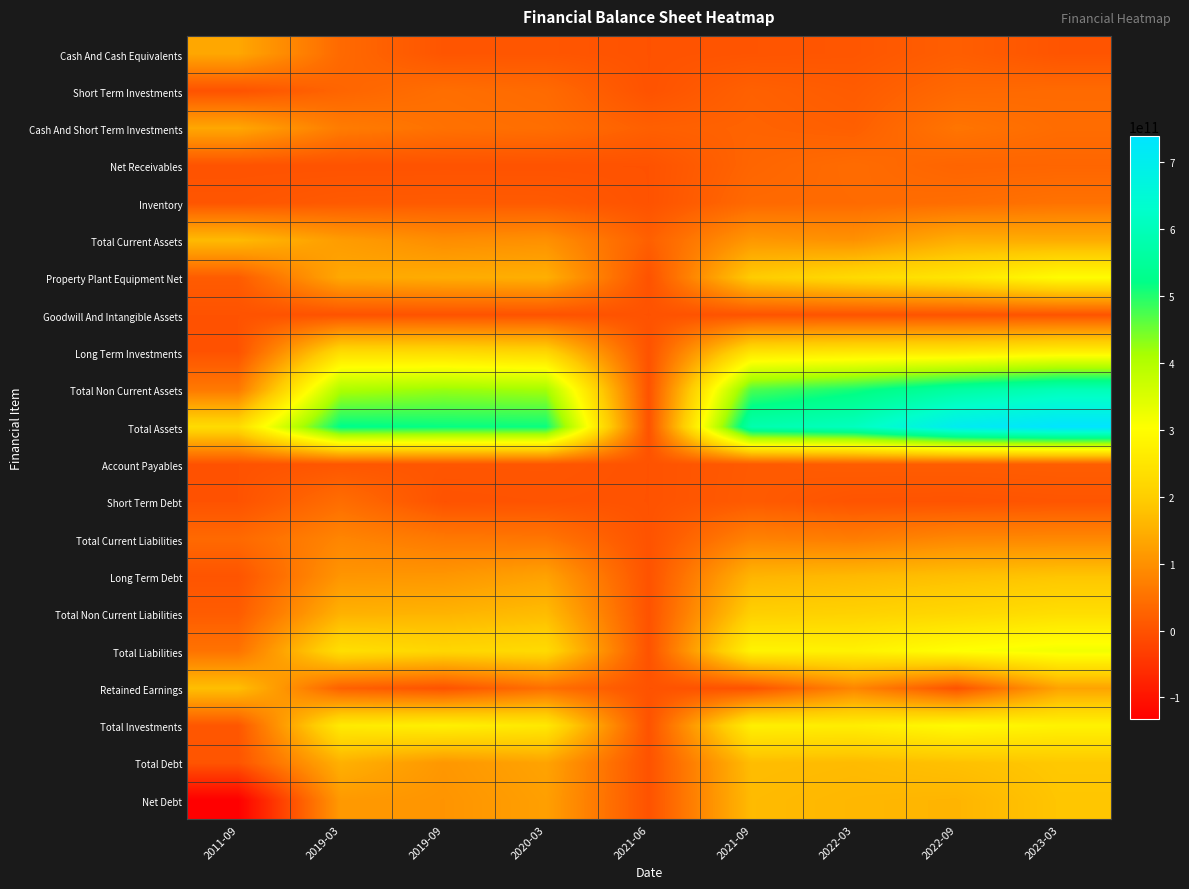

Reading left to right, what are all the values shown in this chart?

Cash And Cash Equivalents: 2011-09=135897100000	2019-03=37089400000	2019-09=4425400000	2020-03=5962700000	2021-06=0	2021-09=3324400000	2022-03=5923400000	2022-09=19678400000	2023-03=3406400000
Short Term Investments: 2011-09=0	2019-03=29525200000	2019-09=45245200000	2020-03=38593200000	2021-06=0	2021-09=23622600000	2022-03=15141900000	2022-09=35683700000	2023-03=38348100000
Cash And Short Term Investments: 2011-09=135897100000	2019-03=66614600000	2019-09=49670600000	2020-03=44555900000	2021-06=21768500000	2021-09=26947000000	2022-03=21065300000	2022-09=55362100000	2023-03=41754500000
Net Receivables: 2011-09=0	2019-03=0	2019-09=0	2020-03=0	2021-06=0	2021-09=30252700000	2022-03=40944200000	2022-09=28803900000	2023-03=30560800000
Inventory: 2011-09=4910600000	2019-03=12199100000	2019-09=13521800000	2020-03=12750200000	2021-06=0	2021-09=36819900000	2022-03=39108500000	2022-09=43518000000	2023-03=51144200000
Total Current Assets: 2011-09=166271800000	2019-03=118548900000	2019-09=94159700000	2020-03=100038900000	2021-06=21768500000	2021-09=111103500000	2022-03=101113800000	2022-09=146468700000	2023-03=142948100000
Property Plant Equipment Net: 2011-09=15077500000	2019-03=137049900000	2019-09=143808700000	2020-03=148564800000	2021-06=0	2021-09=194993300000	2022-03=225744100000	2022-09=249370300000	2023-03=297579200000
Goodwill And Intangible Assets: 2011-09=0	2019-03=334100000	2019-09=510900000	2020-03=486500000	2021-06=0	2021-09=1660100000	2022-03=2093200000	2022-09=2102900000	2023-03=2323200000
Long Term Investments: 2011-09=0	2019-03=230683600000	2019-09=227089600000	2020-03=217289900000	2021-06=0	2021-09=246867600000	2022-03=255202100000	2022-09=258425900000	2023-03=274835099999
Total Non Current Assets: 2011-09=61856200000	2019-03=405775100000	2019-09=422836300000	2020-03=414395400000	2021-06=0	2021-09=470989700000	2022-03=507068800000	2022-09=560575700000	2023-03=595882100000
Total Assets: 2011-09=228128000000	2019-03=524324000000	2019-09=516996000000	2020-03=514434300000	2021-06=0	2021-09=582093200000	2022-03=608182600000	2022-09=707044400000	2023-03=738830200000
Account Payables: 2011-09=0	2019-03=6432800000	2019-09=5611300000	2020-03=5983100000	2021-06=0	2021-09=12351800000	2022-03=16929500000	2022-09=16814200000	2023-03=18354300000
Short Term Debt: 2011-09=0	2019-03=43584300000	2019-09=0	2020-03=1893700000	2021-06=0	2021-09=13437600000	2022-03=2192500000	2022-09=1224300000	2023-03=4423600000
Total Current Liabilities: 2011-09=36569500000	2019-03=81746200000	2019-09=61840700000	2020-03=56714100000	2021-06=0	2021-09=76871700000	2022-03=68089600000	2022-09=85137100000	2023-03=85982600000
Long Term Debt: 2011-09=3213900000	2019-03=107552800000	2019-09=109773900000	2020-03=128076000000	2021-06=0	2021-09=157051900000	2022-03=165012800000	2022-09=175715400000	2023-03=183893900000
Total Non Current Liabilities: 2011-09=15658500000	2019-03=152833100000	2019-09=155890400000	2020-03=169233300000	2021-06=0	2021-09=203264000000	2022-03=208331200000	2022-09=219988000000	2023-03=234321700000
Total Liabilities: 2011-09=52228000000	2019-03=234579300000	2019-09=217731100000	2020-03=225947400000	2021-06=0	2021-09=280135700000	2022-03=276420800000	2022-09=305125100000	2023-03=320304300000
Retained Earnings: 2011-09=173495500000	2019-03=22931000000	2019-09=0	2020-03=47133200000	2021-06=0	2021-09=0	2022-03=81970300000	2022-09=0	2023-03=129354100000
Total Investments: 2011-09=6599500000	2019-03=260208800000	2019-09=272334800000	2020-03=255883100000	2021-06=0	2021-09=270490200000	2022-03=266932600000	2022-09=294109600000	2023-03=277651800000
Total Debt: 2011-09=3213900000	2019-03=151137100000	2019-09=109773900000	2020-03=129969700000	2021-06=0	2021-09=170489500000	2022-03=167205300000	2022-09=176939700000	2023-03=188317500000
Net Debt: 2011-09=-132683200000	2019-03=114047700000	2019-09=105348500000	2020-03=124007000000	2021-06=0	2021-09=167165100000	2022-03=161281900000	2022-09=157261300000	2023-03=184911100000